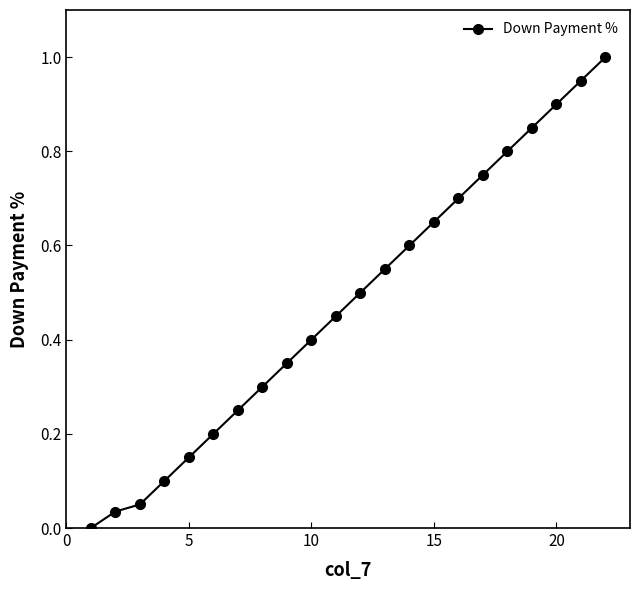

What is the difference between the maximum and minimum values?

1.0